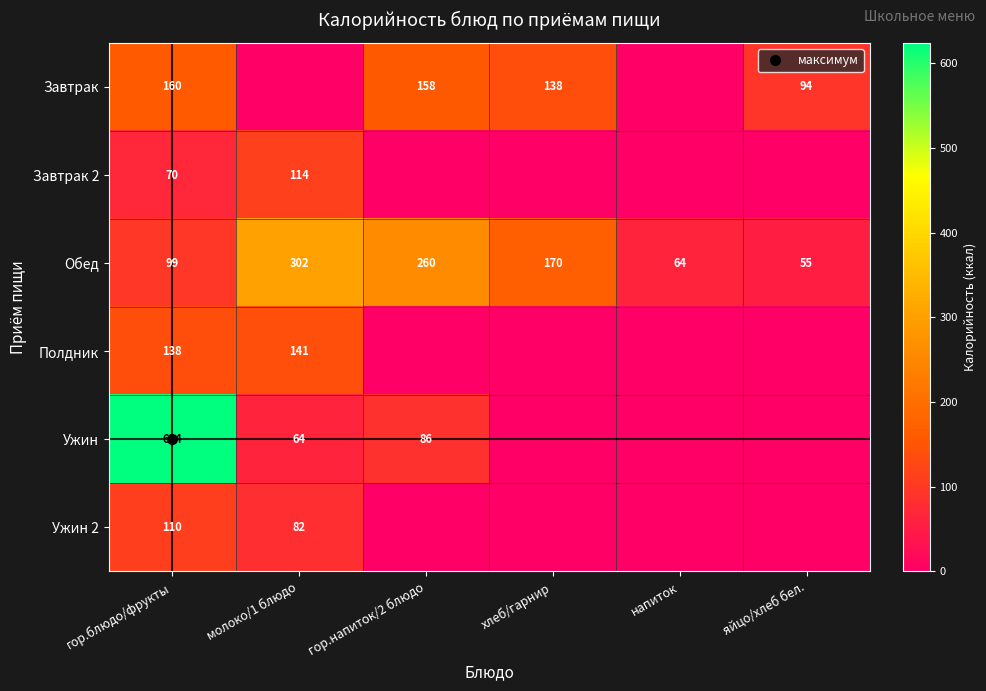

What is the total value across all series at гор.напиток/2 блюдо?

504.0